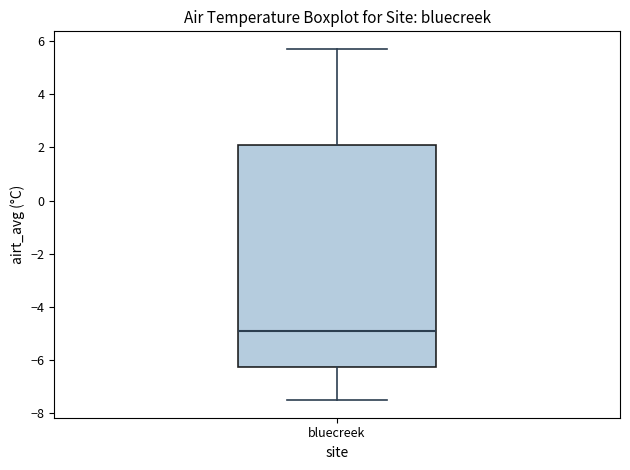

Read this box plot against the y-axis: the position of the median line, the range covered by the box, and the ends of both whiskers. The values are not printed on the chart, so give them approximately, as read against the axis.

median -4.8, box -6.2 to 2.0, whiskers -7.4 to 5.8